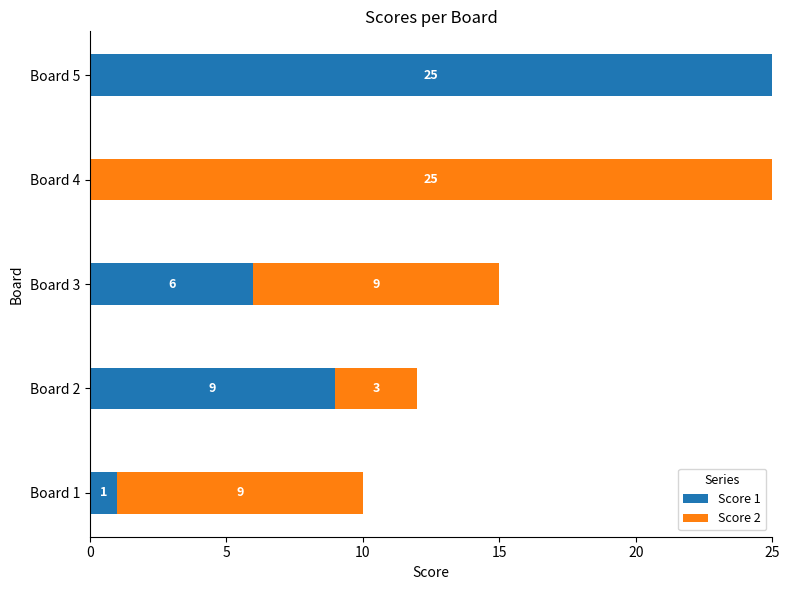

What is the sum of the Score 1 values at Board 4 and Board 3?

6